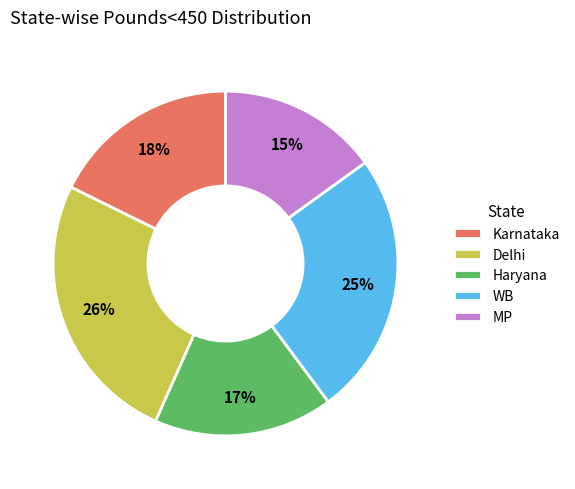

Is there any slice that represents more than half of the pie?

No